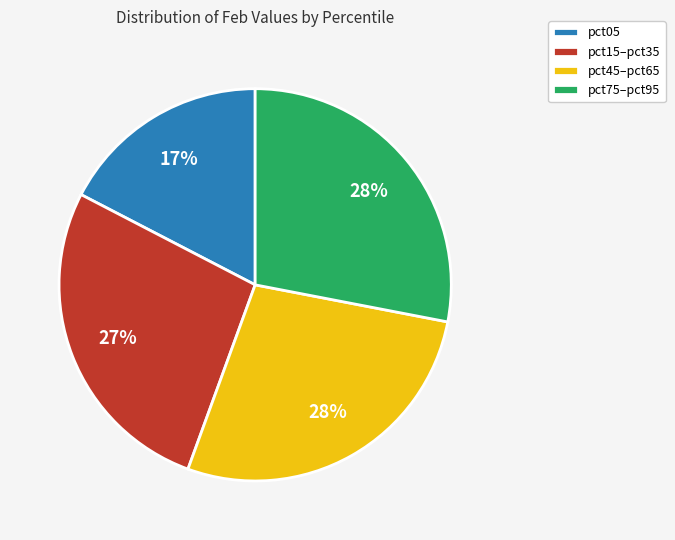

To the nearest percent, what is the combined percentage of pct45–pct65 and pct15–pct35?

55%